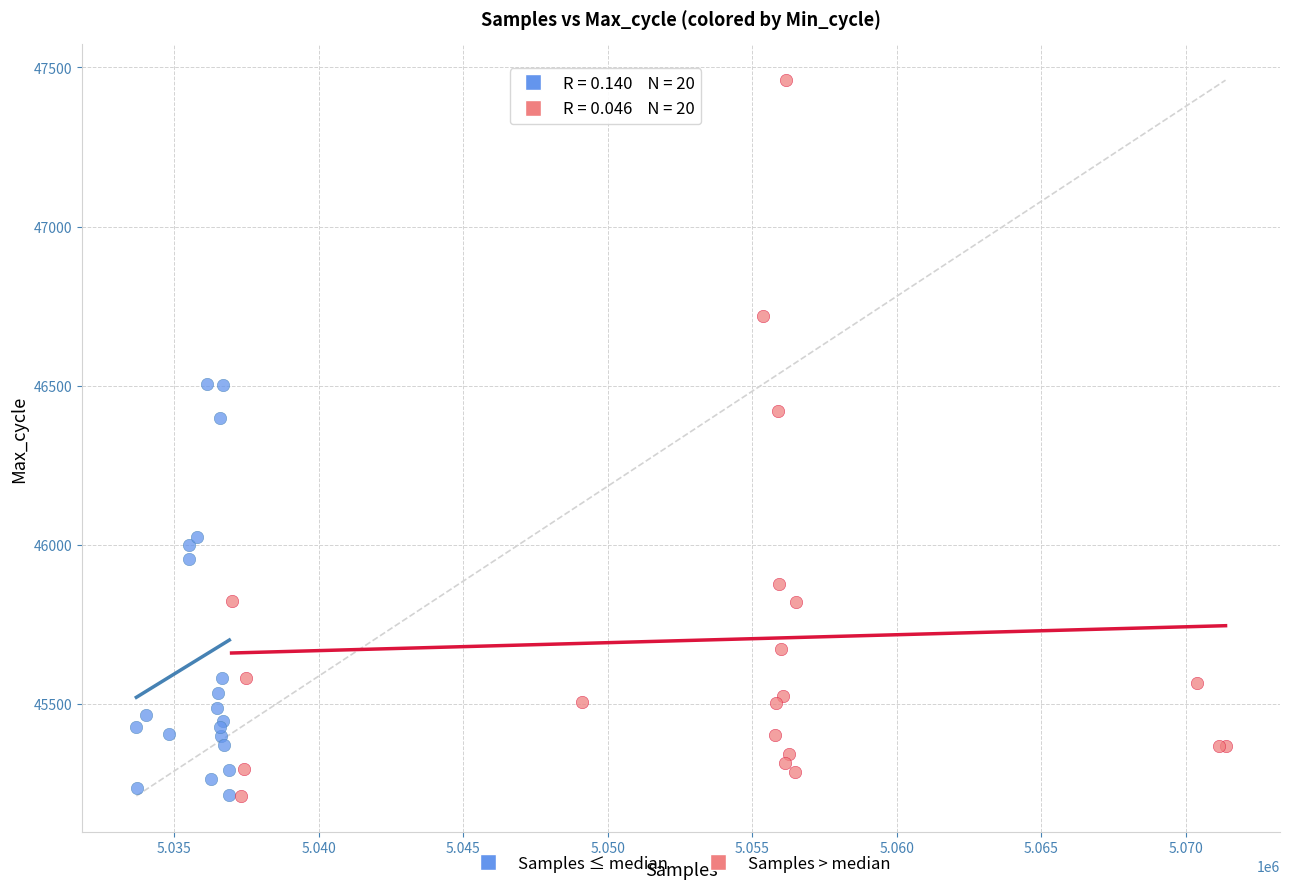

Which series contains the highest Y value?

Samples > median